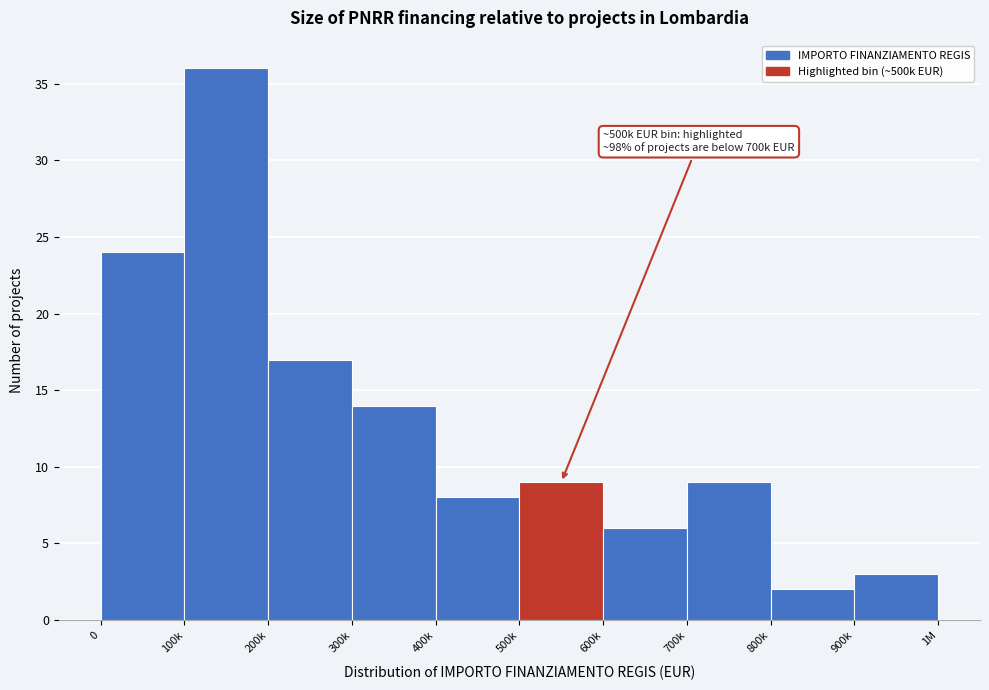

Reading right to left, what are all the values shown in this chart?

900k=3	800k=2	700k=9	600k=6	500k=9	400k=8	300k=14	200k=17	100k=36	0=24